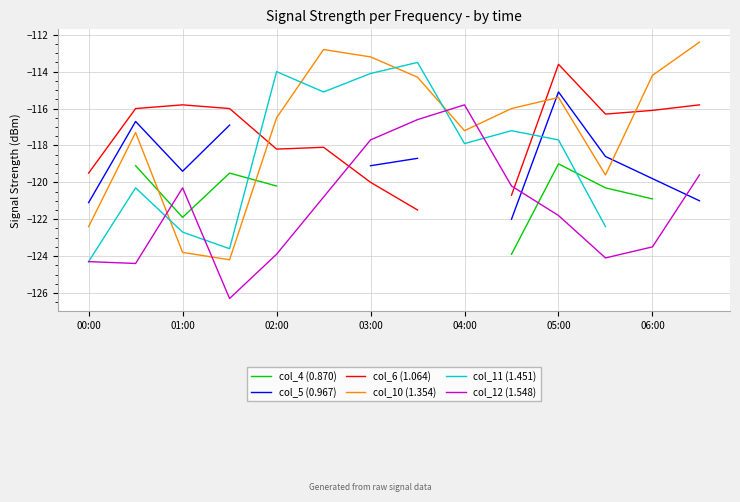

What is the value of the col_6 (1.064) point at the 8th from the left?

-121.5